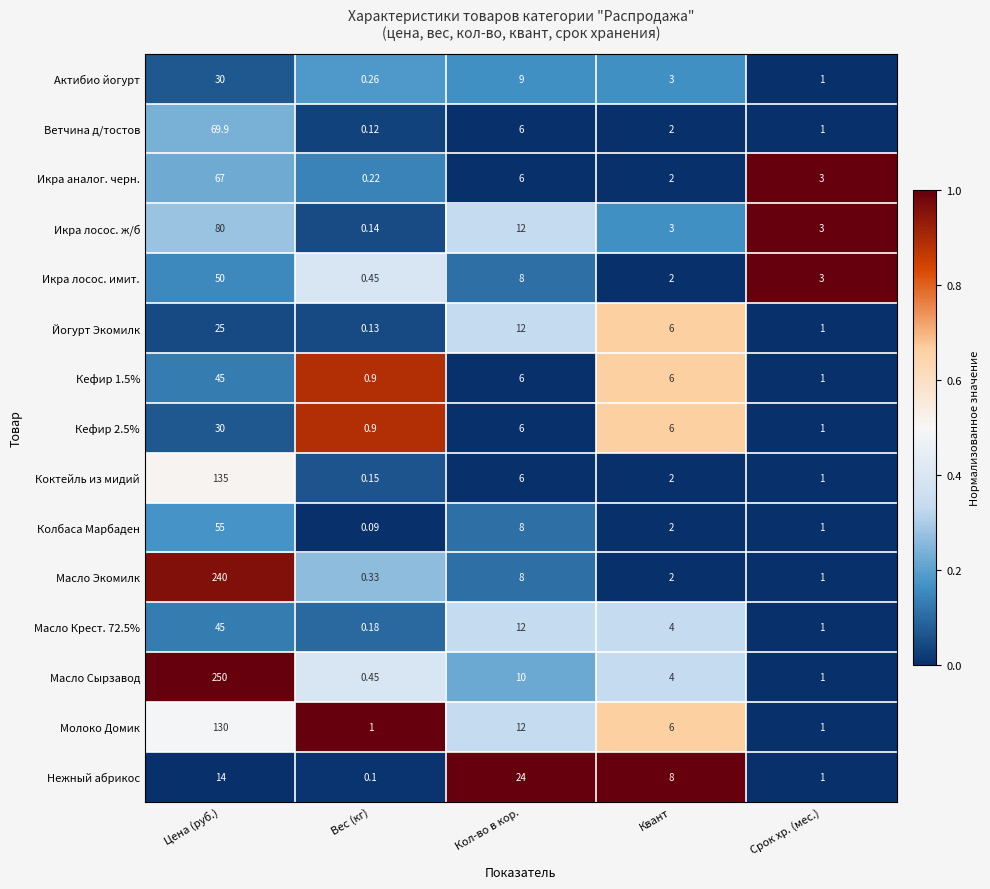

Which category has the highest value across all series?

Цена (руб.)